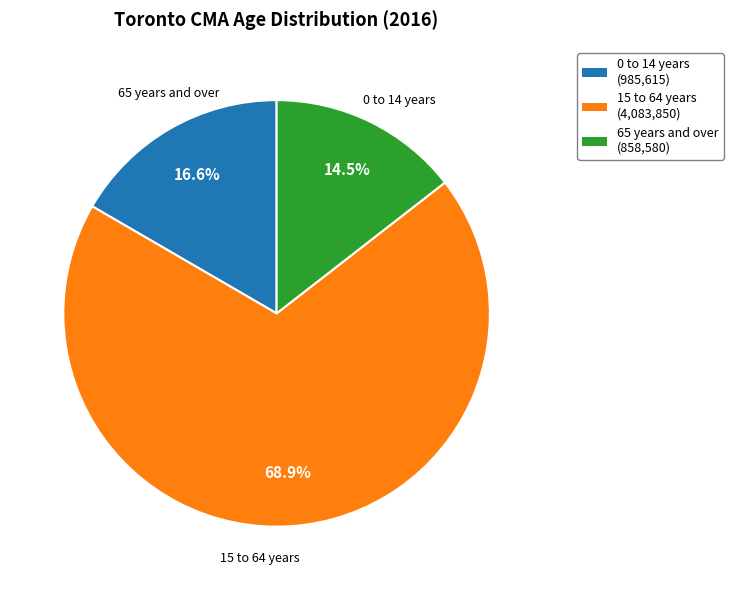

What percentage is the 15 to 64 years slice, to the nearest percent?

69%